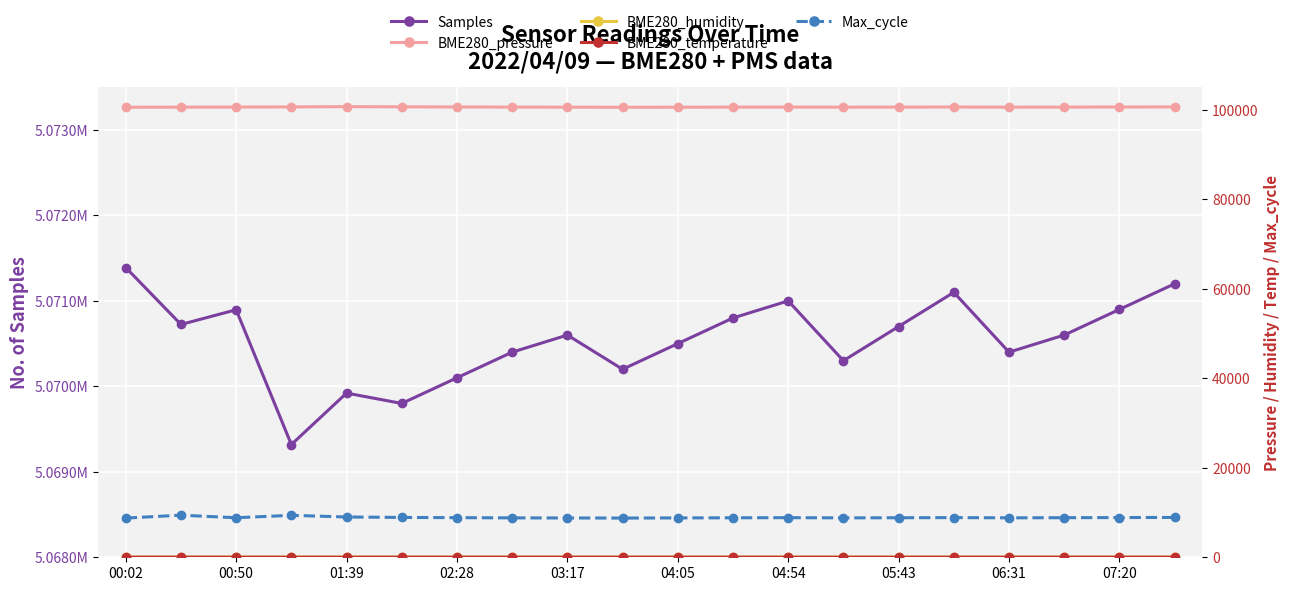

At which category is the sum across all series the highest?

19